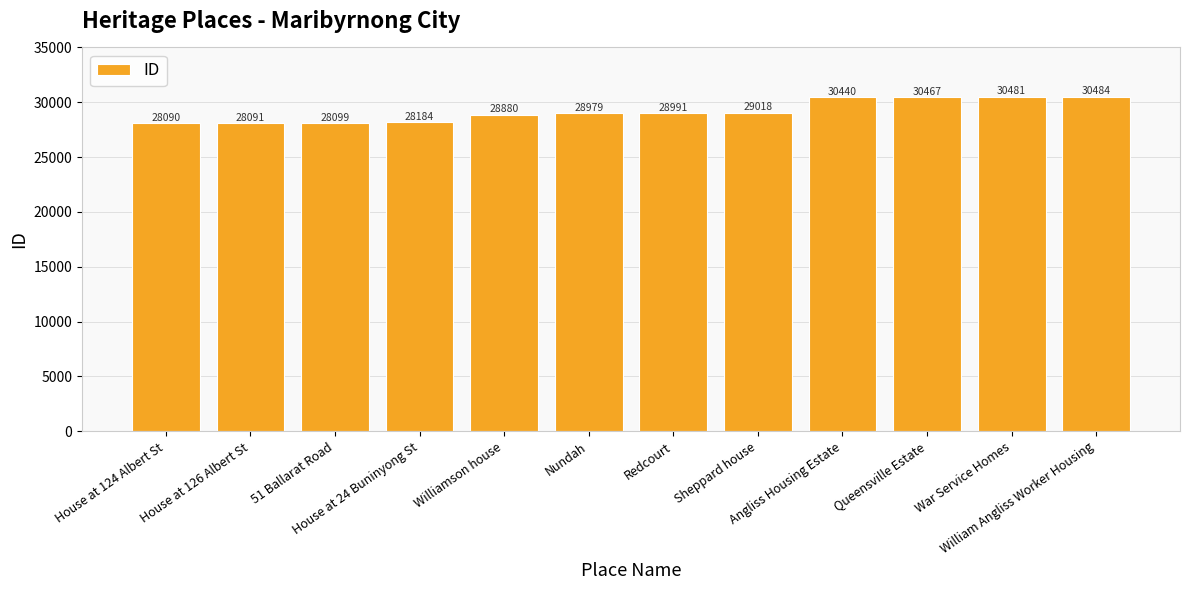

What is the label of the 3rd bar from the right?

Queensville Estate